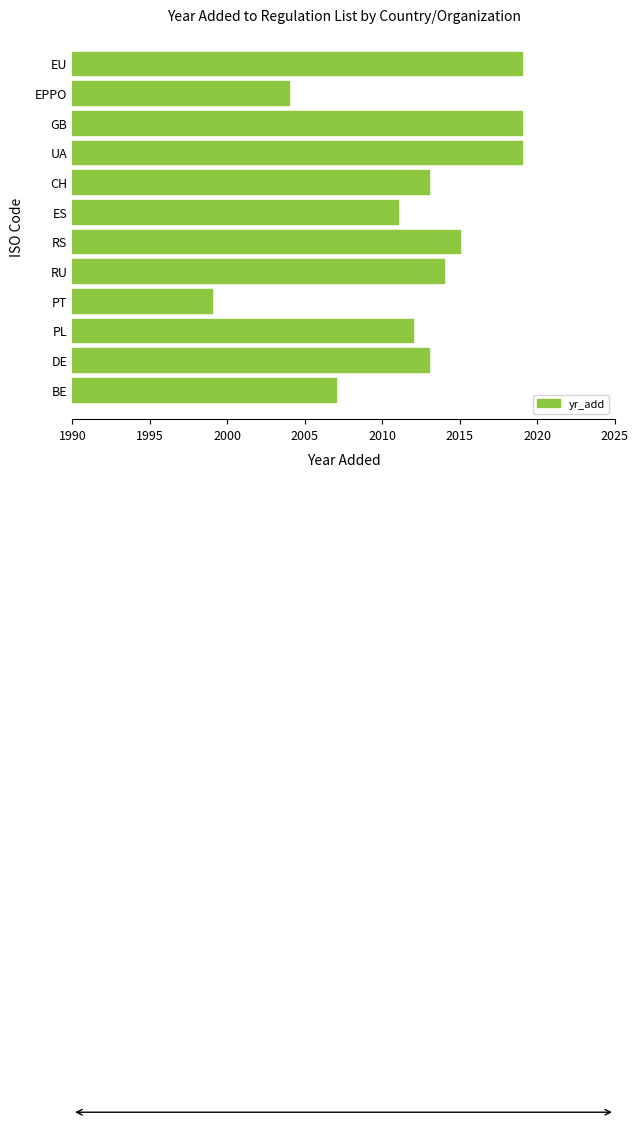

Are the bars horizontal?

Yes